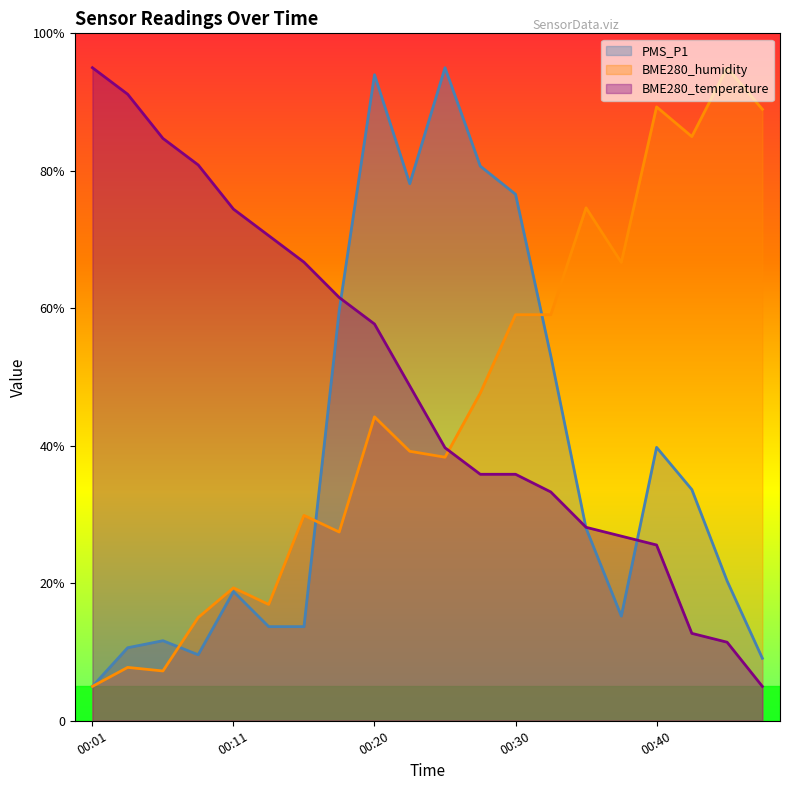

Which series has the largest total across all categories?

BME280_temperature